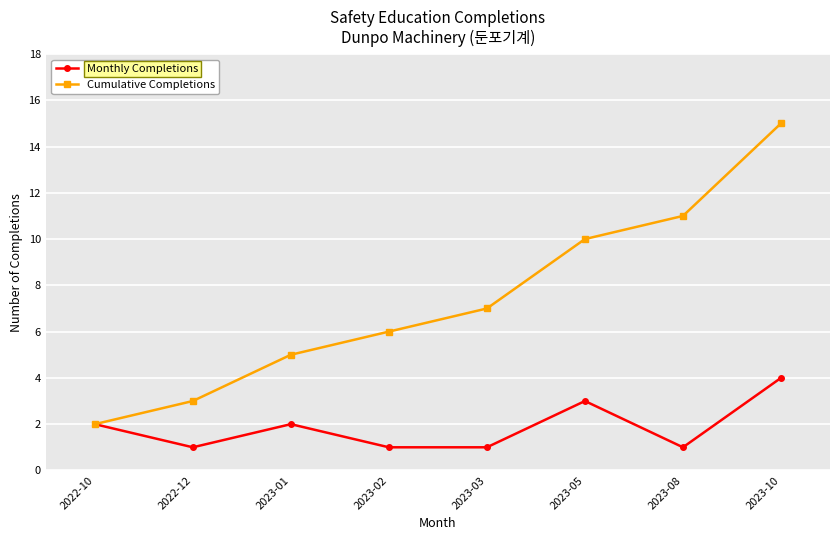

Reading left to right, what are all the values shown in this chart?

Monthly Completions: 2	1	2	1	1	3	1	4
Cumulative Completions: 2	3	5	6	7	10	11	15